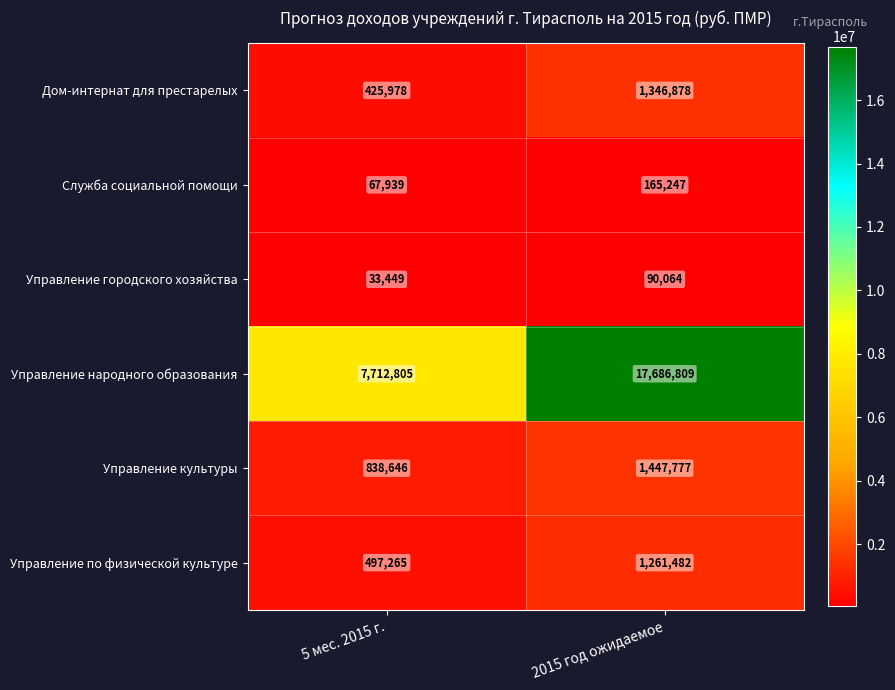

True or false: Служба социальной помощи has a value of 27463 at 5 мес. 2015 г..

False